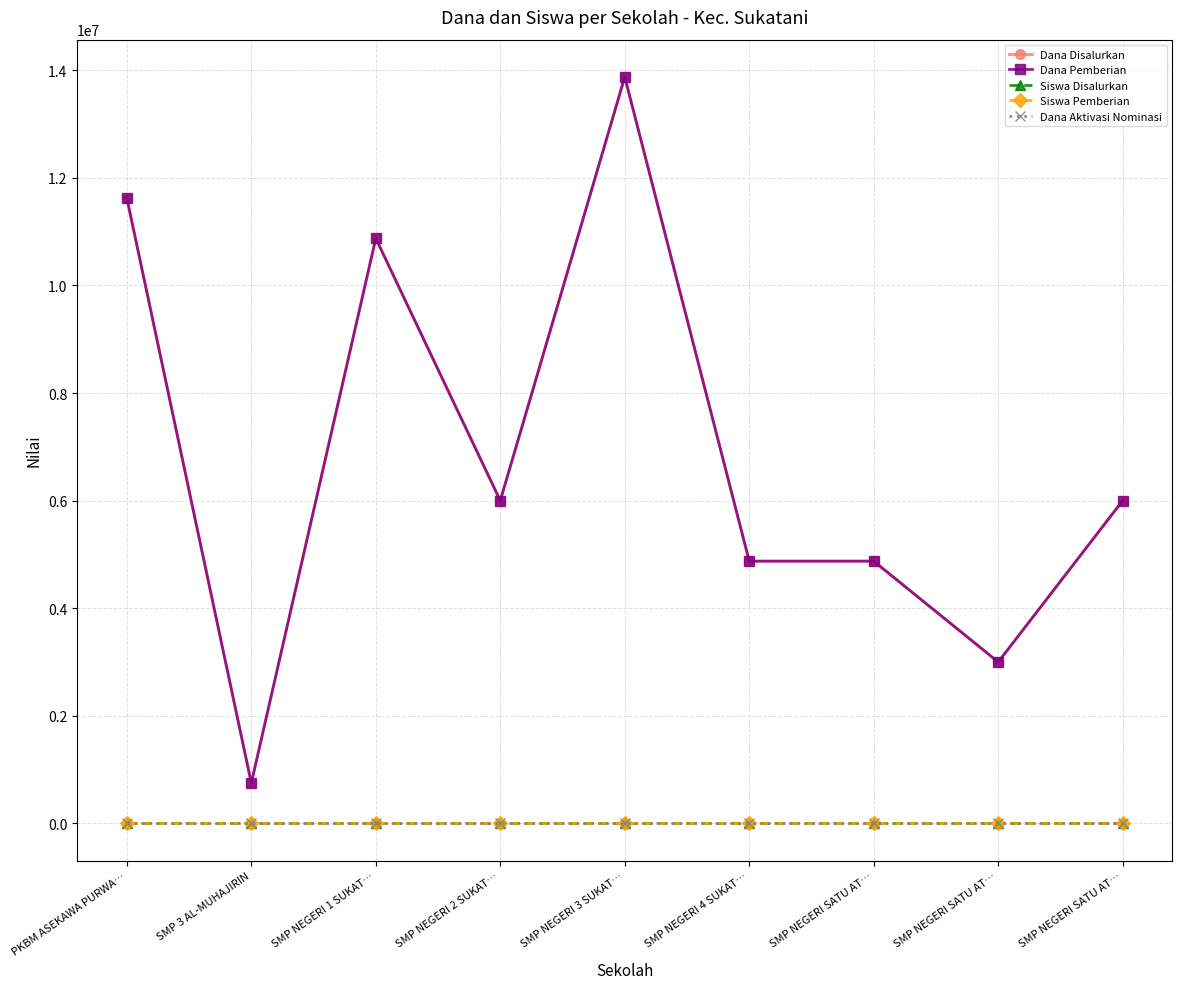

Rank the series by their maximum value, from highest to lowest.

Dana Disalurkan, Dana Pemberian, Siswa Disalurkan, Siswa Pemberian, Dana Aktivasi Nominasi